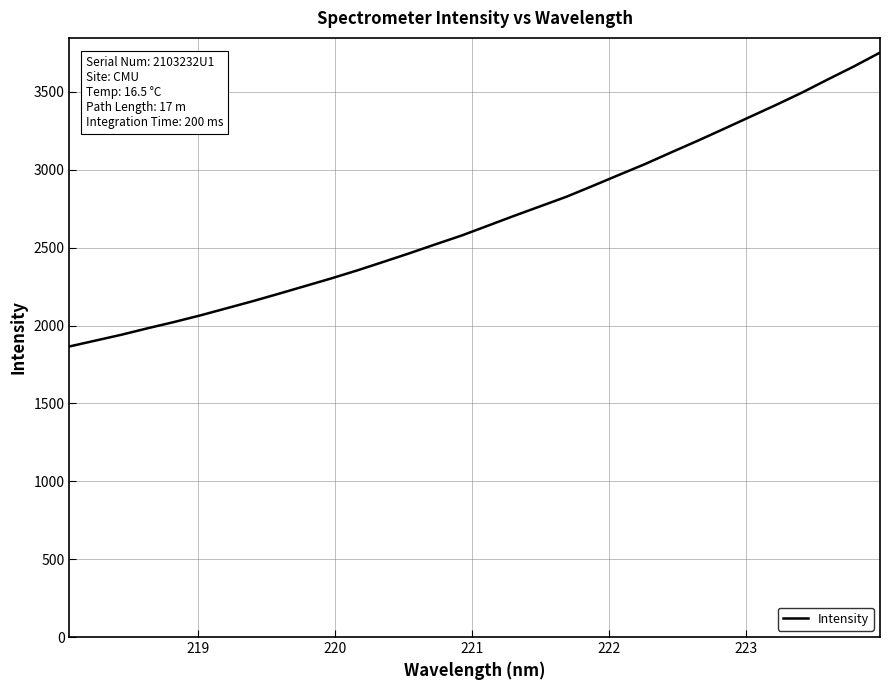

What is the difference between the maximum and minimum values?

1886.8